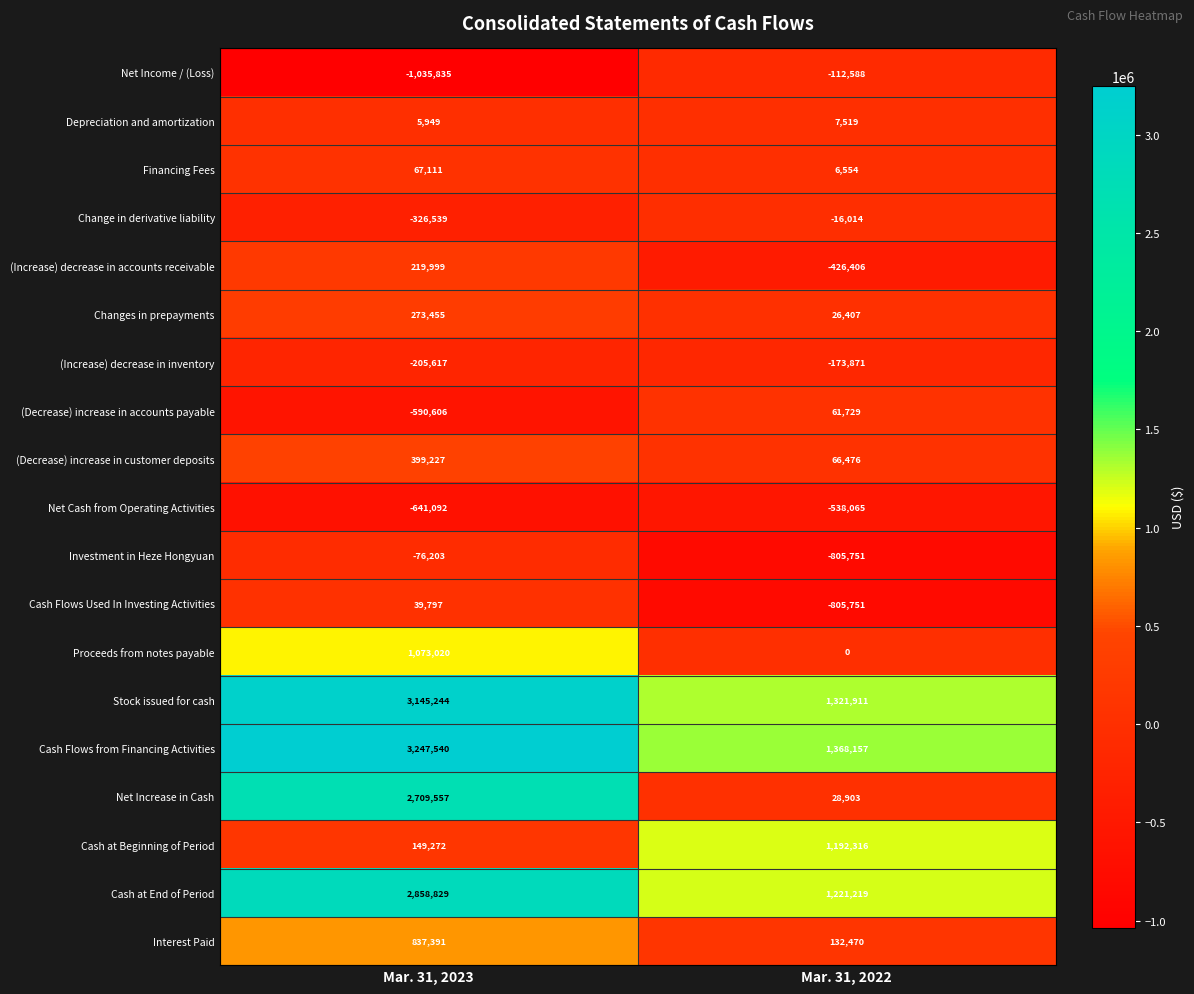

What is the difference between the Cash at Beginning of Period values at Mar. 31, 2023 and Mar. 31, 2022?

1043044